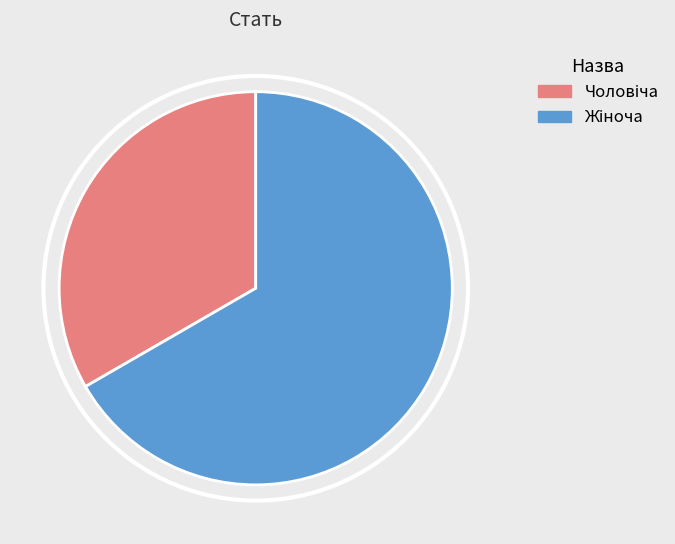

Is there a majority slice in this chart?

Yes